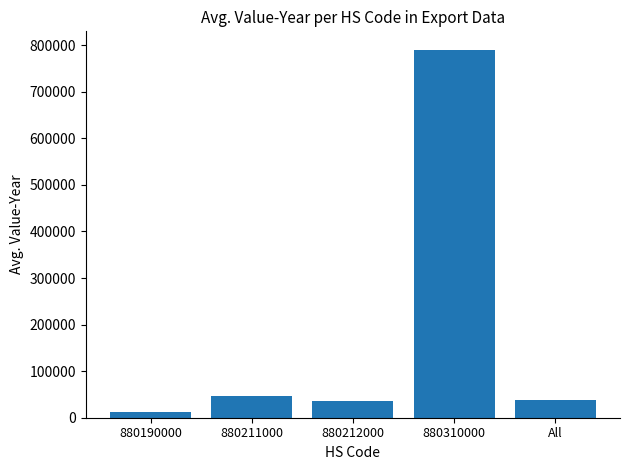

What is the average value?

184762.1